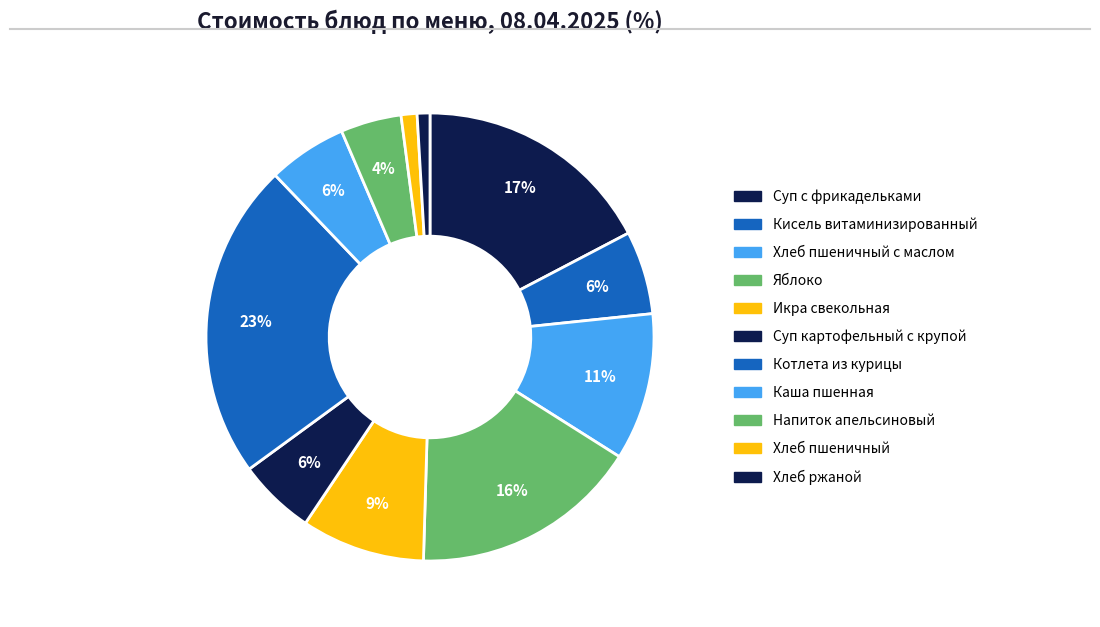

How many segments does this pie chart have?

11